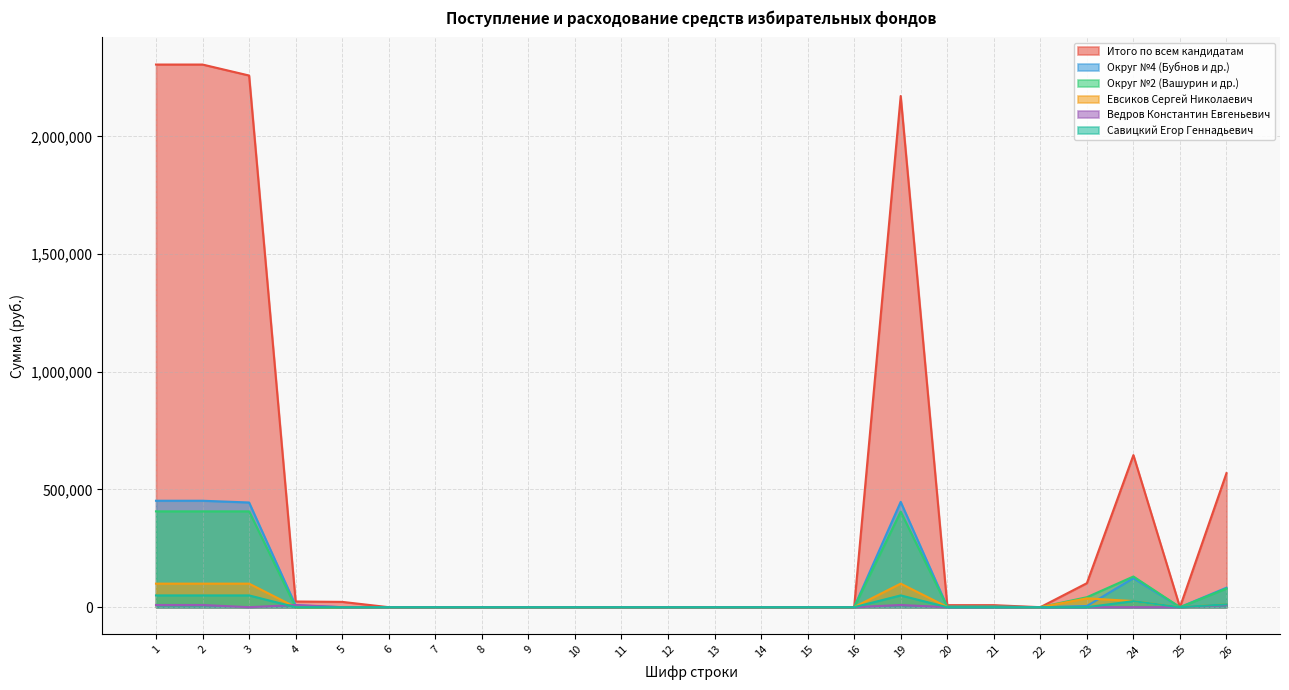

What is the total value across all series at 26?

765139.0